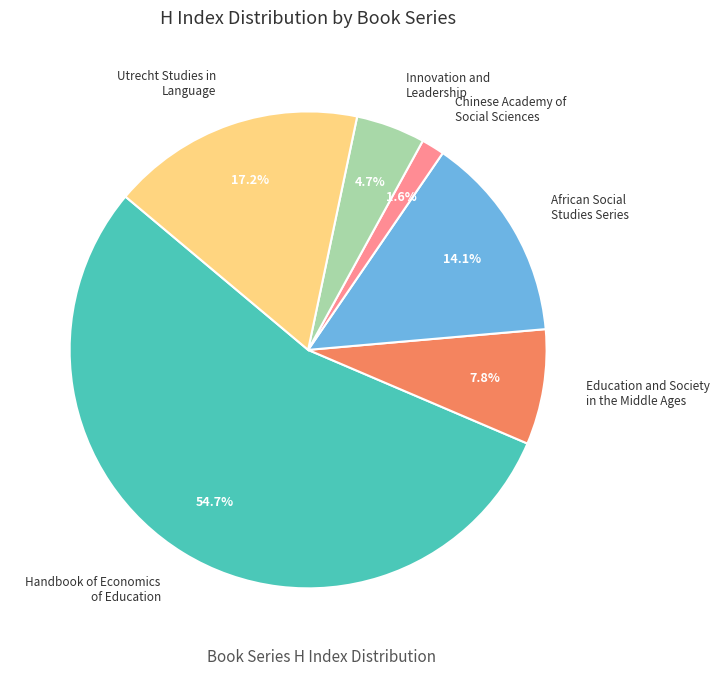

How many slices are in this pie chart?

6